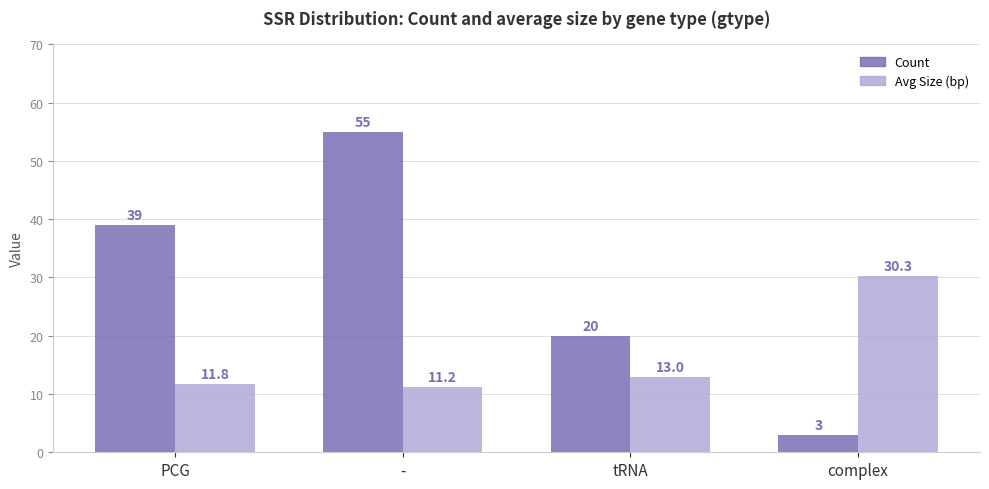

What is the greatest value displayed?

55.0